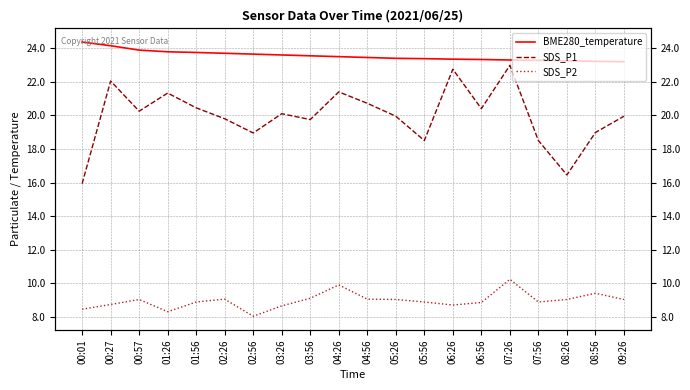

What is the sum of all SDS_P2 values?

179.2